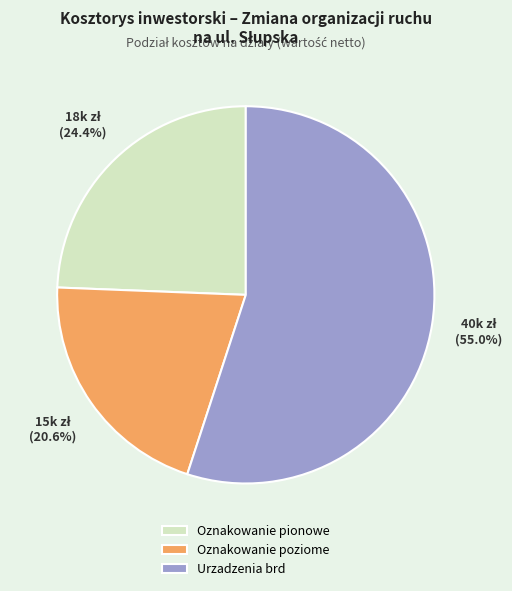

What is the largest slice in the pie chart?

Urzadzenia brd